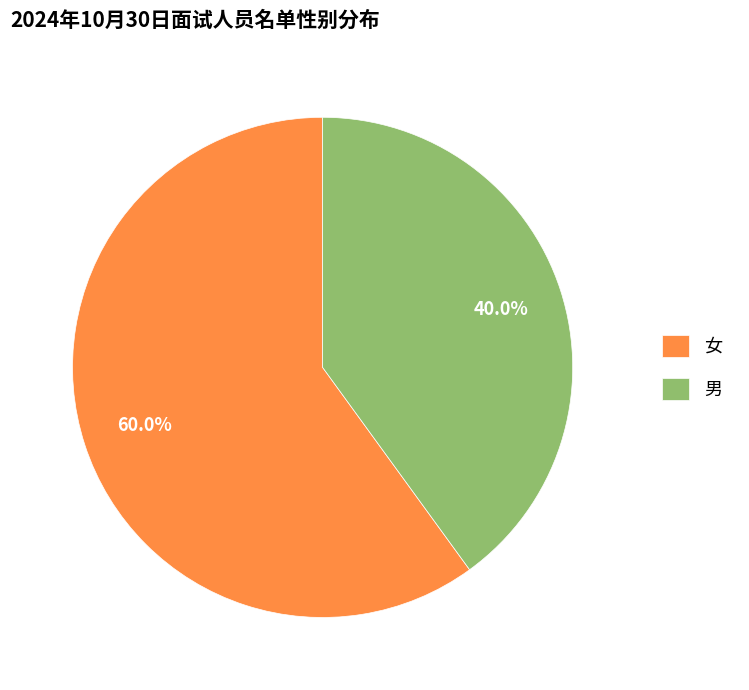

What portion of the pie excludes 男?

60.0%